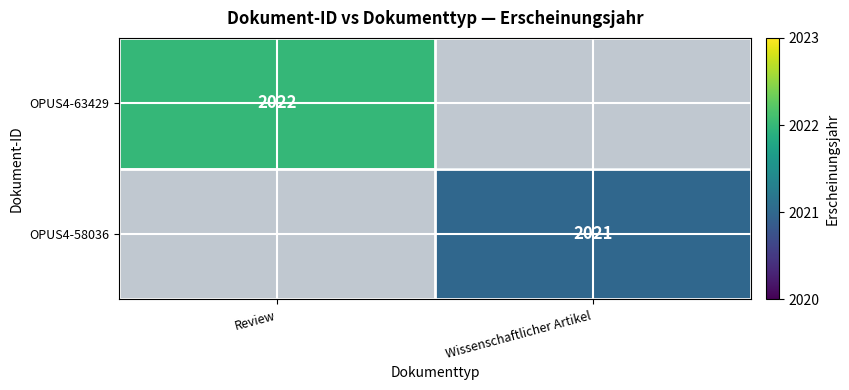

Is the value of OPUS4-58036 at Wissenschaftlicher Artikel greater than the value of OPUS4-63429 at Review?

No